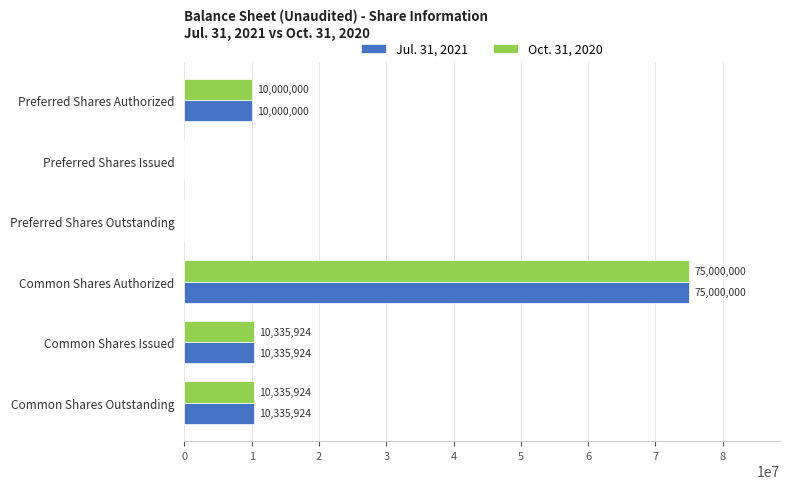

Is it true that Oct. 31, 2020 equals 0 at Preferred Shares Issued?

True